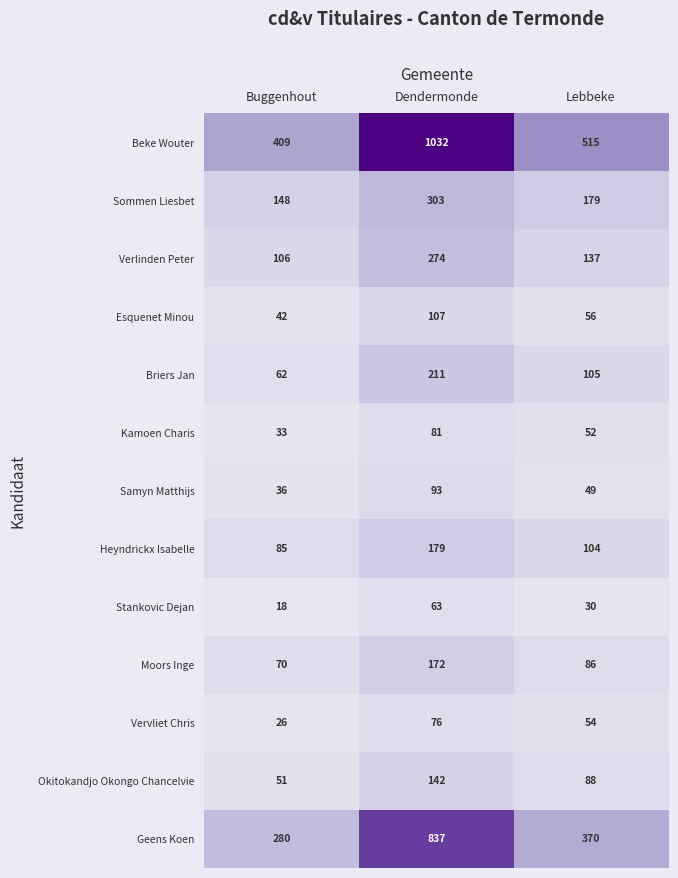

What is the total value across all series at Buggenhout?

1366